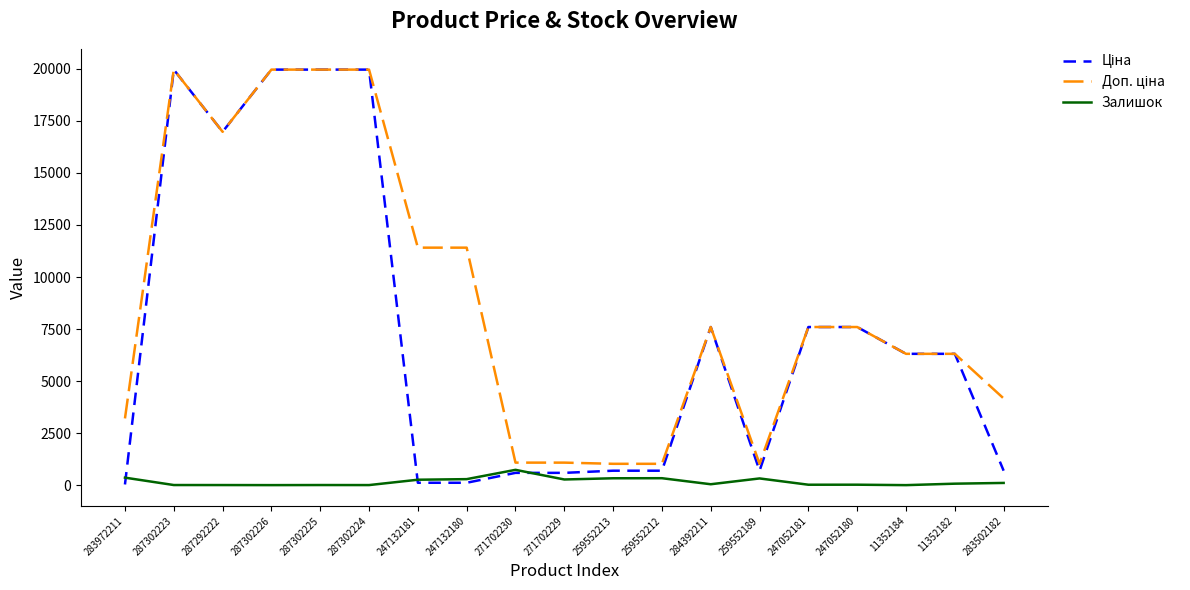

True or false: Залишок has a value of 20.0 at 247052181.

True